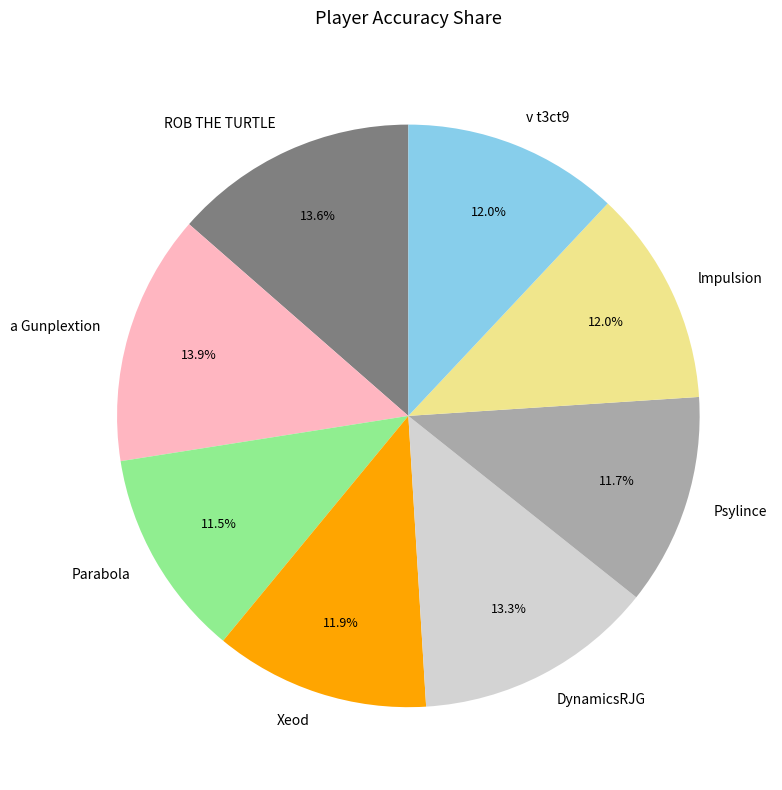

Is it true that Psylince is 1% of the pie?

False